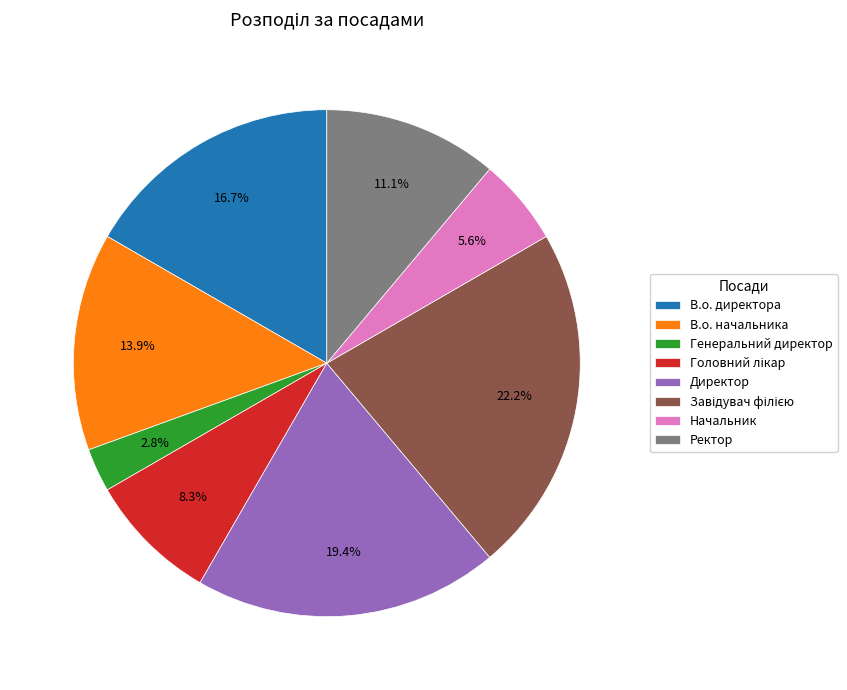

What is the ratio of the value at Ректор to the value at В.о. начальника?

0.8